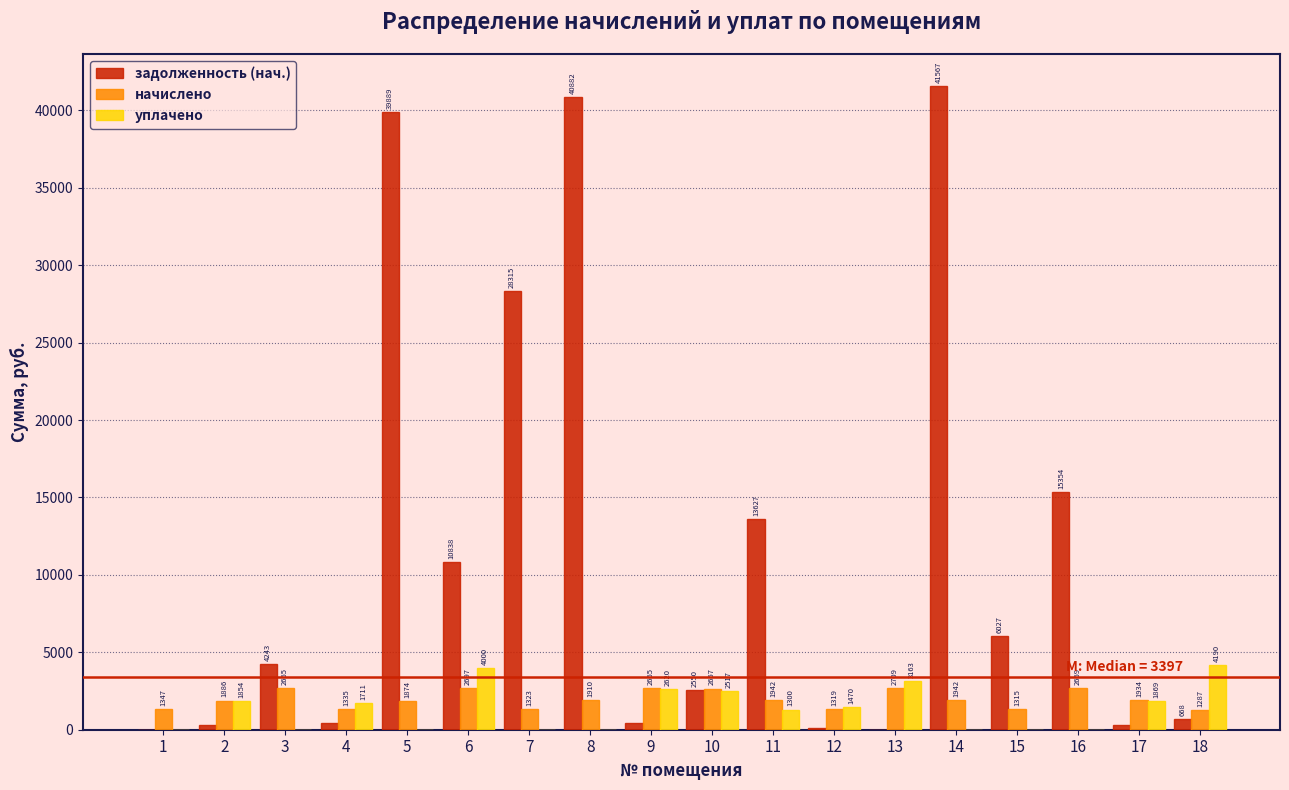

At which label does начислено reach its peak?

13